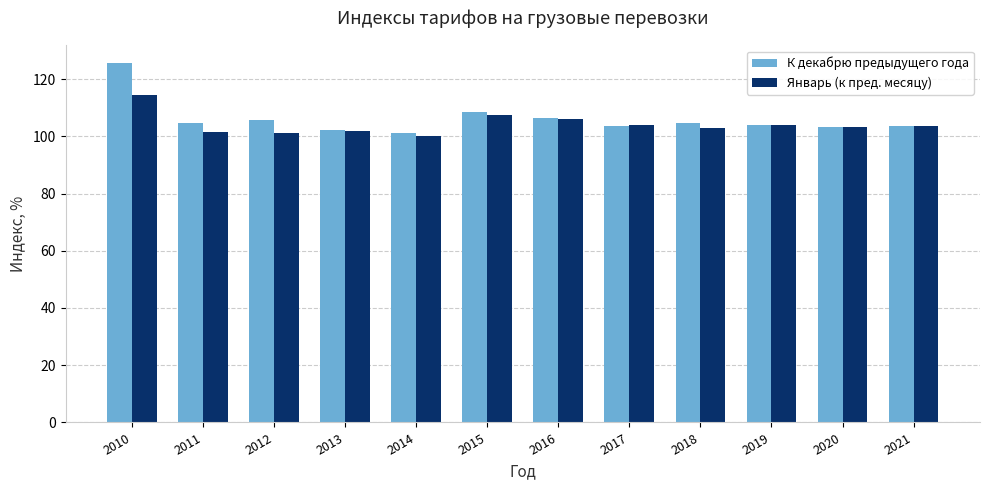

Rank the series by their maximum value, from lowest to highest.

Январь (к пред. месяцу), К декабрю предыдущего года